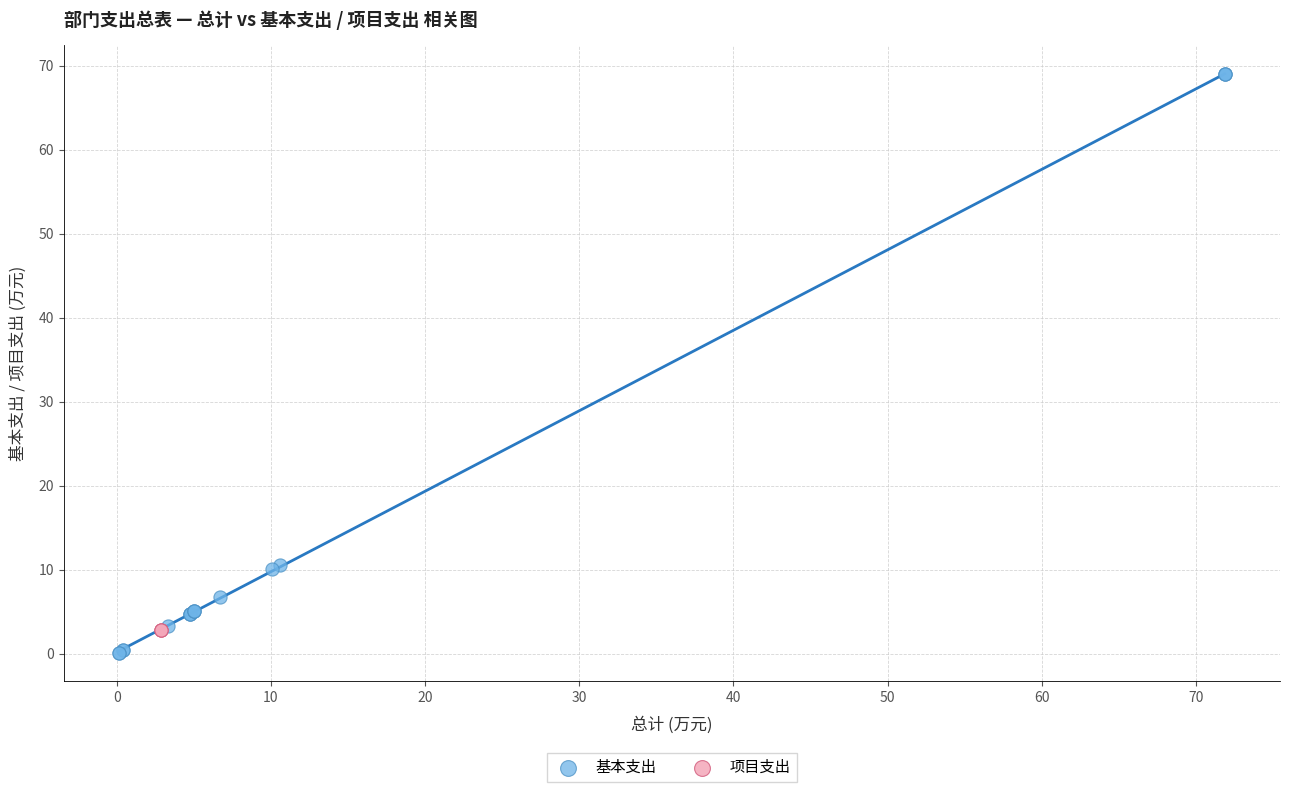

Which series contains the highest Y value?

基本支出